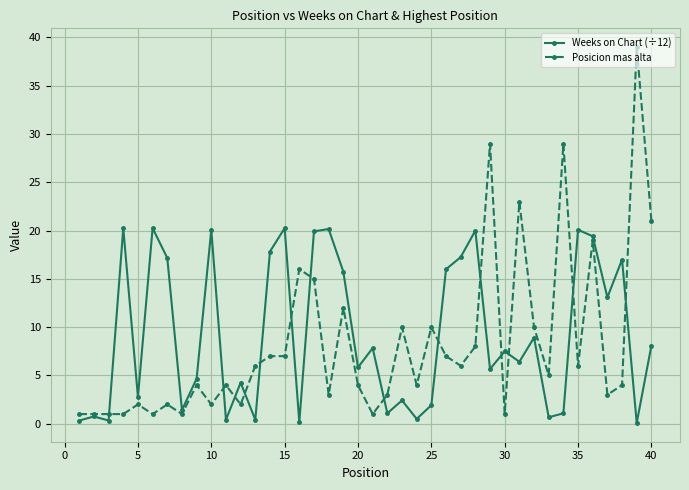

How many categories are shown in the chart?

40